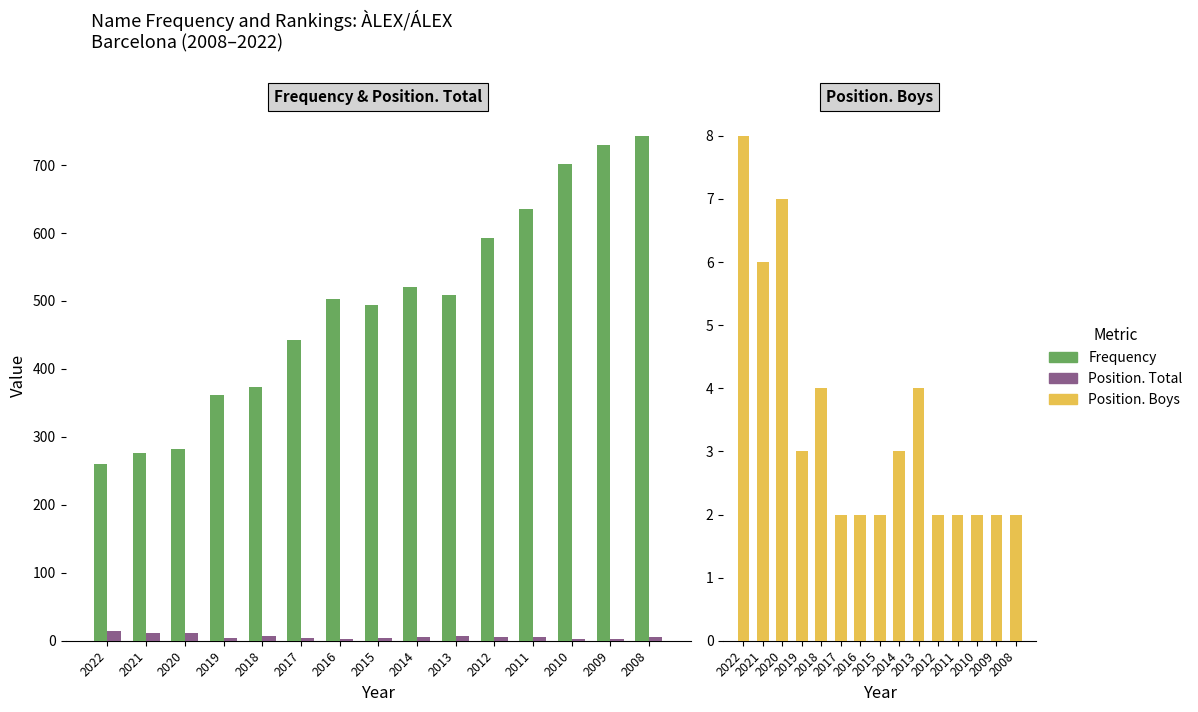

Reading left to right, extract all data points from this chart.

Frequency: 2022=260	2021=277	2020=282	2019=362	2018=374	2017=442	2016=503	2015=494	2014=521	2013=509	2012=592	2011=635	2010=702	2009=729	2008=743
Position. Total: 2022=14	2021=12	2020=12	2019=4	2018=7	2017=4	2016=3	2015=4	2014=6	2013=7	2012=5	2011=5	2010=3	2009=3	2008=5
Position. Boys: 2022=8	2021=6	2020=7	2019=3	2018=4	2017=2	2016=2	2015=2	2014=3	2013=4	2012=2	2011=2	2010=2	2009=2	2008=2